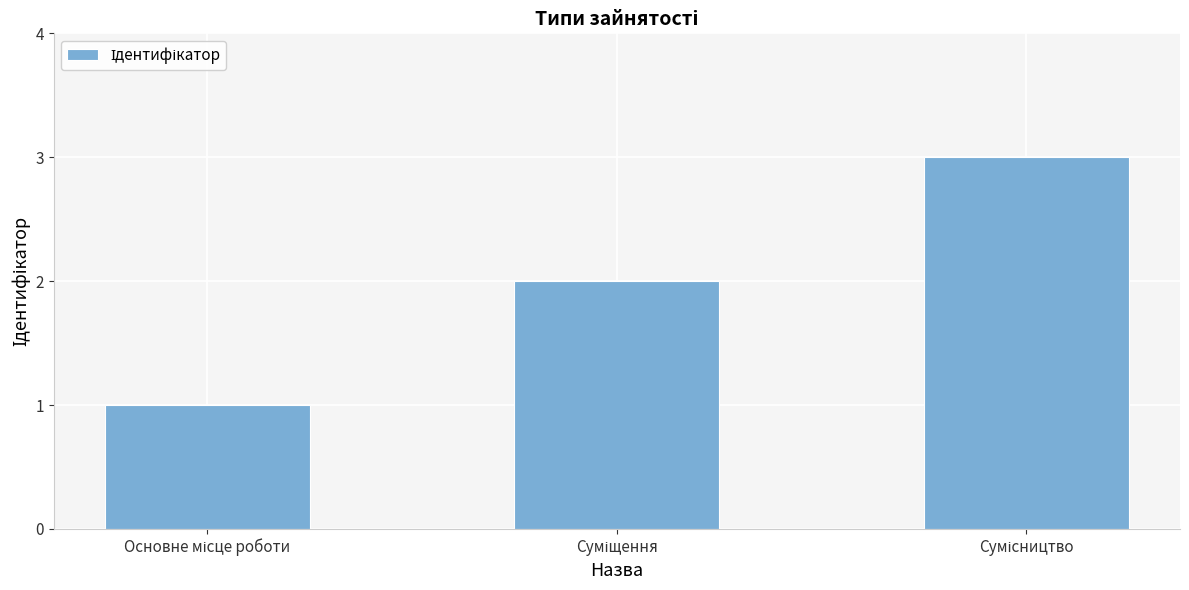

What is the difference between the maximum and minimum values?

2